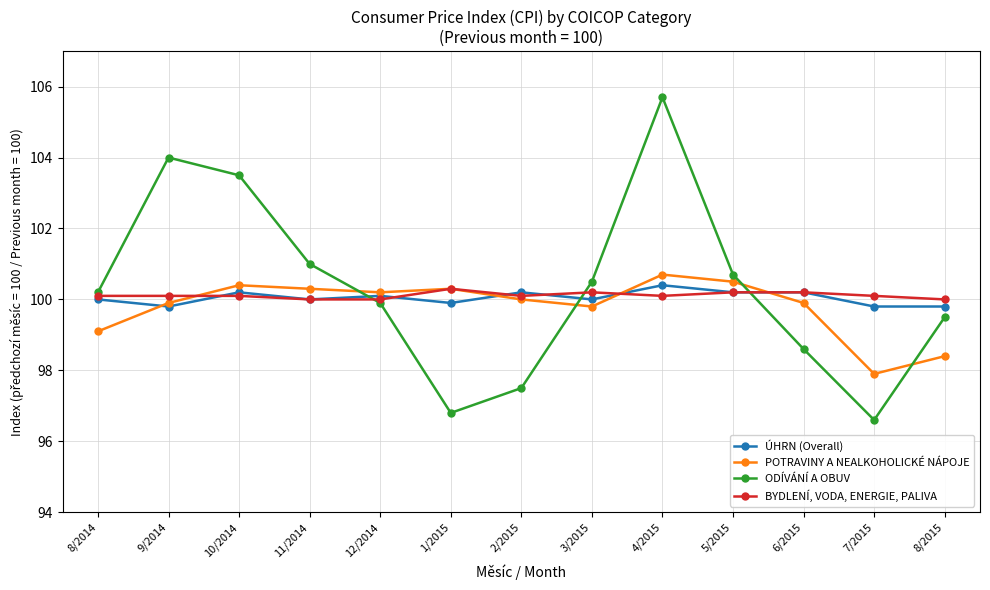

What is the label of the 7th point from the left?

2/2015